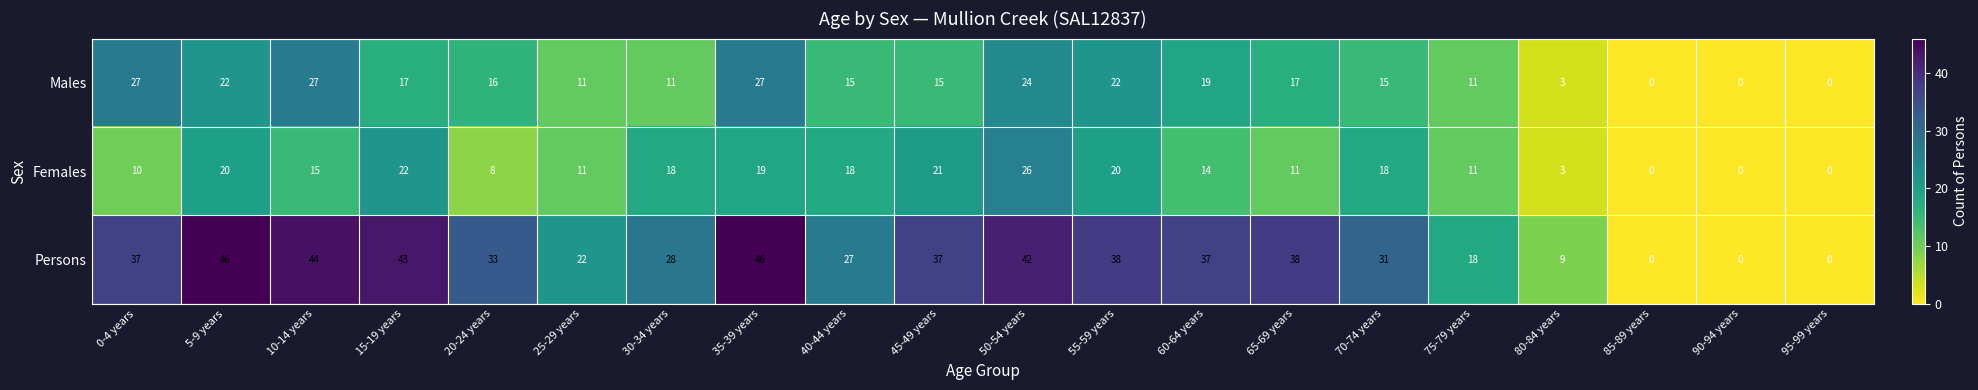

What is the maximum value shown in the chart?

46